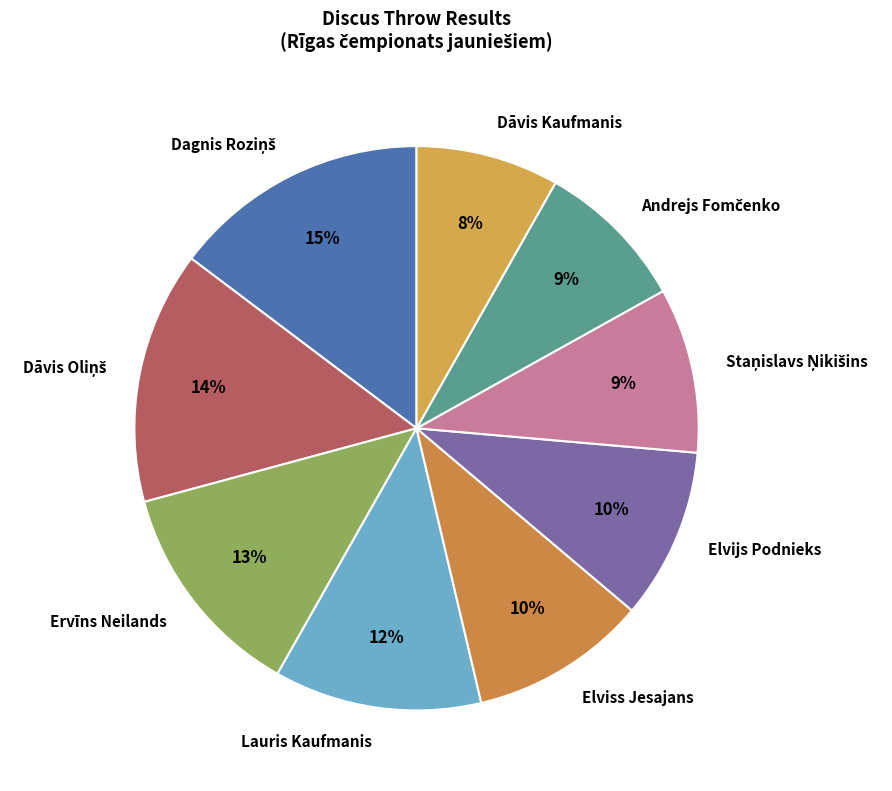

Count the number of slices in the pie.

9